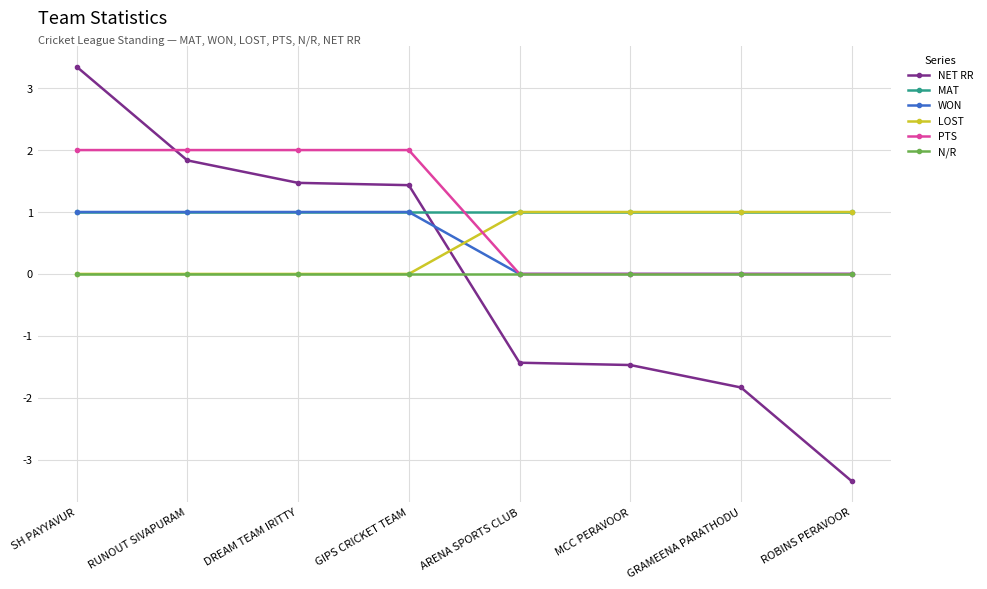

Reading right to left, extract all data points from this chart.

NET RR: ROBINS PERAVOOR=-3.3	GRAMEENA PARATHODU=-1.8	MCC PERAVOOR=-1.5	ARENA SPORTS CLUB=-1.4	GIPS CRICKET TEAM=1.4	DREAM TEAM IRITTY=1.5	RUNOUT SIVAPURAM=1.8	SH PAYYAVUR=3.3
MAT: ROBINS PERAVOOR=1.0	GRAMEENA PARATHODU=1.0	MCC PERAVOOR=1.0	ARENA SPORTS CLUB=1.0	GIPS CRICKET TEAM=1.0	DREAM TEAM IRITTY=1.0	RUNOUT SIVAPURAM=1.0	SH PAYYAVUR=1.0
WON: ROBINS PERAVOOR=0.0	GRAMEENA PARATHODU=0.0	MCC PERAVOOR=0.0	ARENA SPORTS CLUB=0.0	GIPS CRICKET TEAM=1.0	DREAM TEAM IRITTY=1.0	RUNOUT SIVAPURAM=1.0	SH PAYYAVUR=1.0
LOST: ROBINS PERAVOOR=1.0	GRAMEENA PARATHODU=1.0	MCC PERAVOOR=1.0	ARENA SPORTS CLUB=1.0	GIPS CRICKET TEAM=0.0	DREAM TEAM IRITTY=0.0	RUNOUT SIVAPURAM=0.0	SH PAYYAVUR=0.0
PTS: ROBINS PERAVOOR=0.0	GRAMEENA PARATHODU=0.0	MCC PERAVOOR=0.0	ARENA SPORTS CLUB=0.0	GIPS CRICKET TEAM=2.0	DREAM TEAM IRITTY=2.0	RUNOUT SIVAPURAM=2.0	SH PAYYAVUR=2.0
N/R: ROBINS PERAVOOR=0.0	GRAMEENA PARATHODU=0.0	MCC PERAVOOR=0.0	ARENA SPORTS CLUB=0.0	GIPS CRICKET TEAM=0.0	DREAM TEAM IRITTY=0.0	RUNOUT SIVAPURAM=0.0	SH PAYYAVUR=0.0